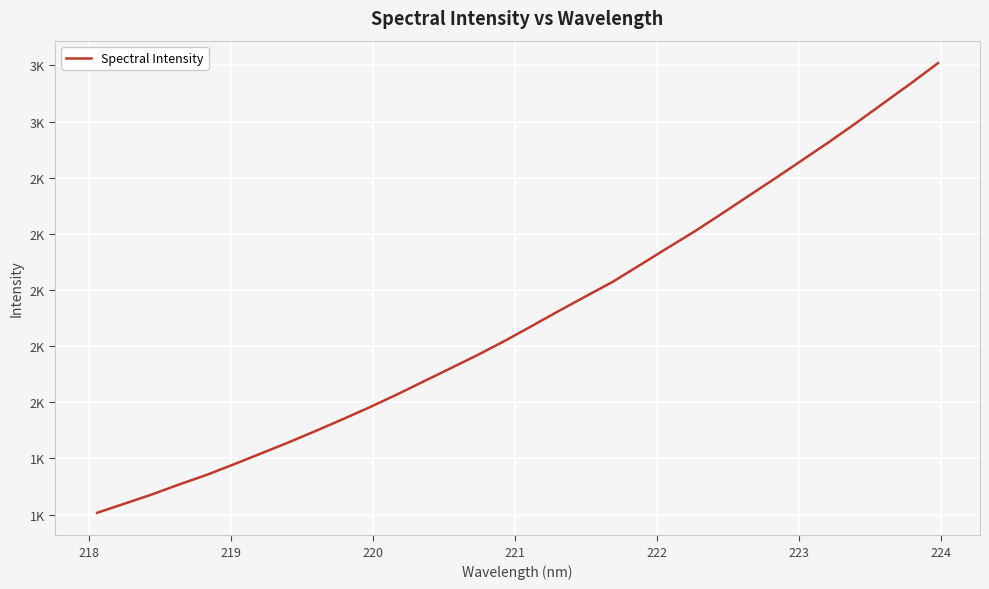

Does the chart display data point markers on the line(s)?

No